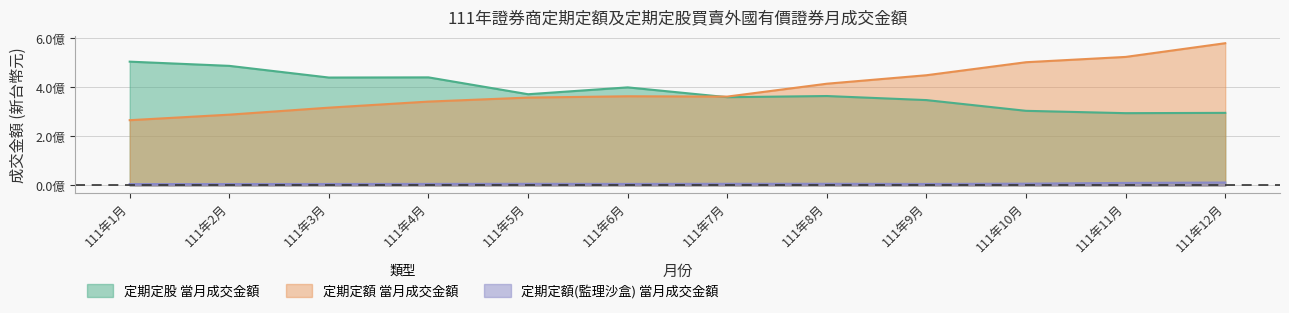

Is it true that 定期定額 當月成交金額 equals 123463300 at 111年3月?

False